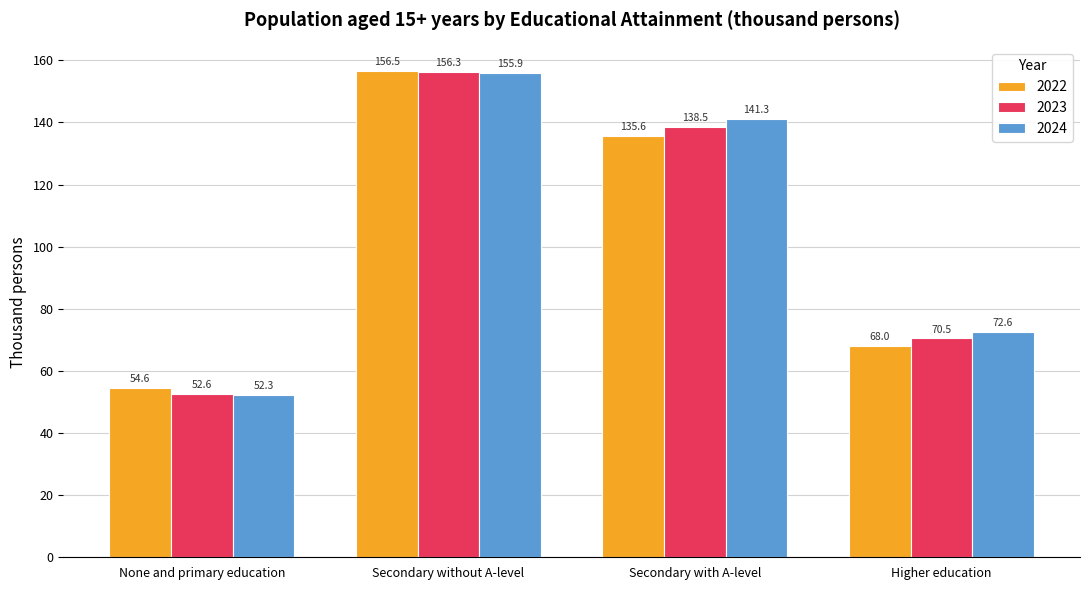

What is the spread (max minus min) of values at Secondary without A-level?

0.6